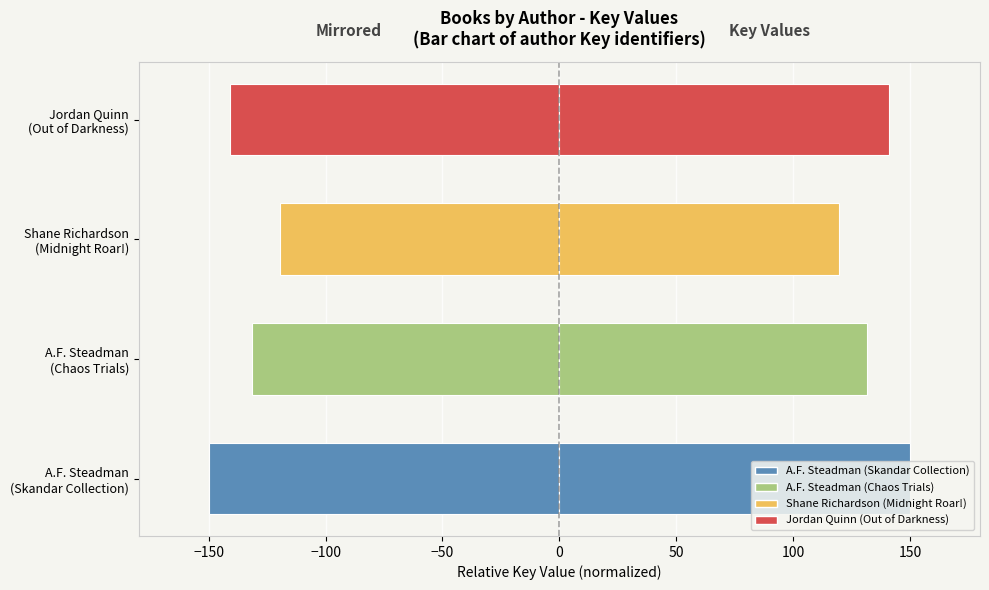

Is it true that the value at A.F. Steadman (Skandar Collection) is -87.3?

False